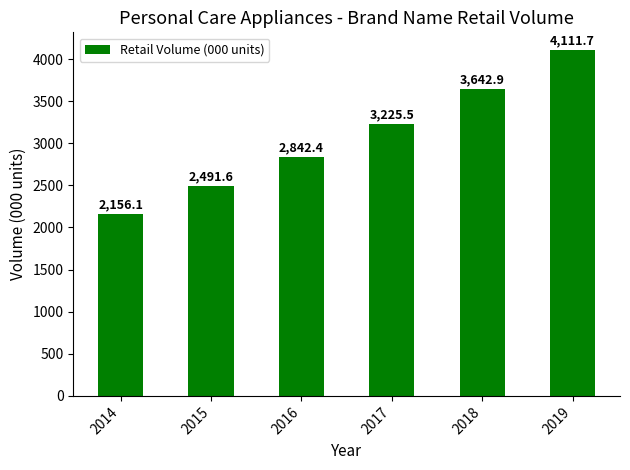

True or false: the data shows 3225.5 at 2017.

True